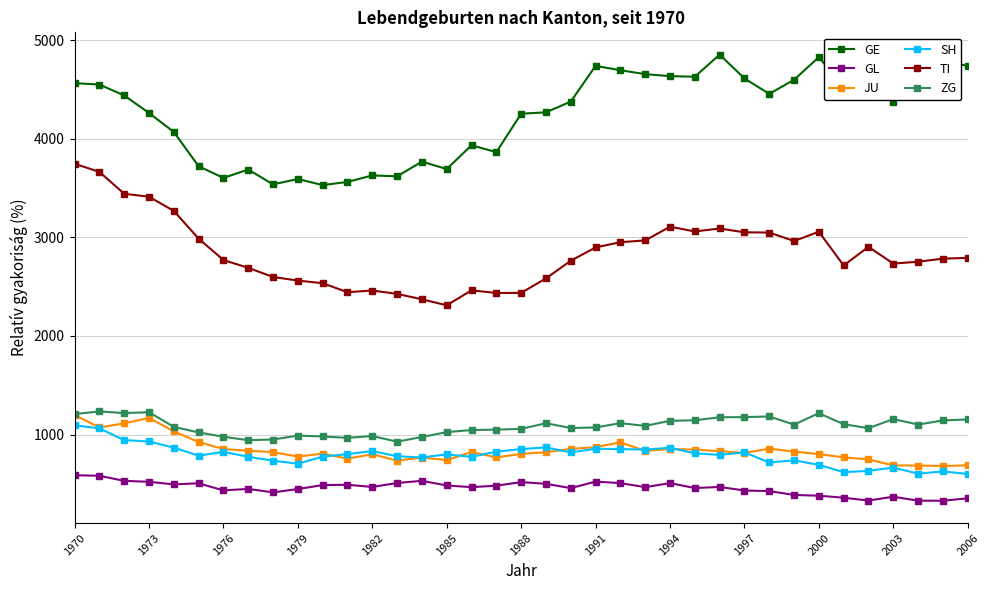

What is the smallest value displayed?

329